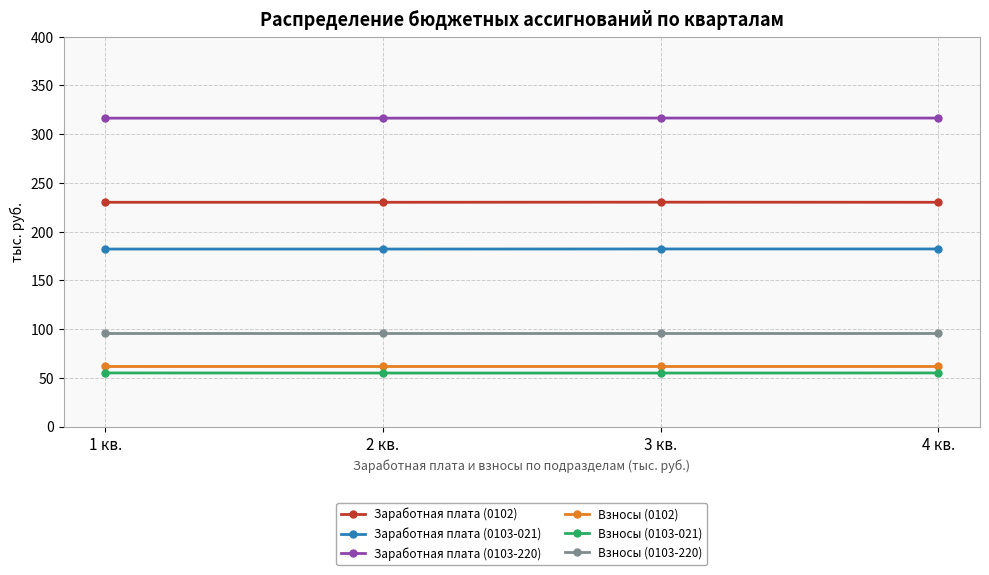

Rank the series at 1 кв. from highest to lowest value.

Заработная плата (0103-220), Заработная плата (0102), Заработная плата (0103-021), Взносы (0103-220), Взносы (0102), Взносы (0103-021)